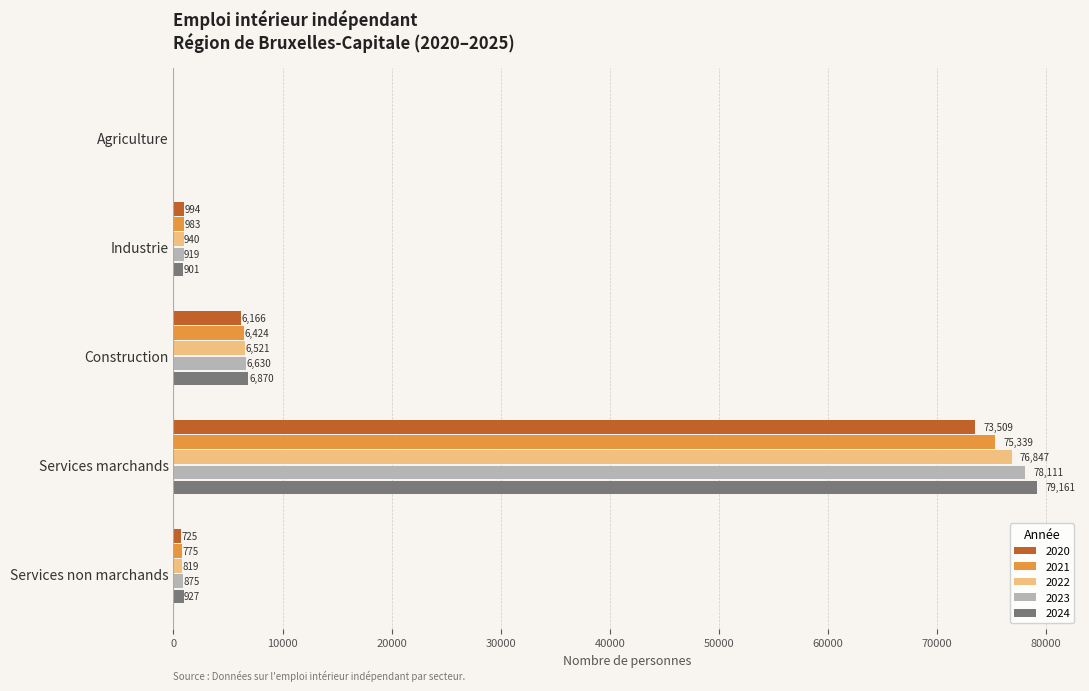

Which series changed the most between Agriculture and Services non marchands?

2024